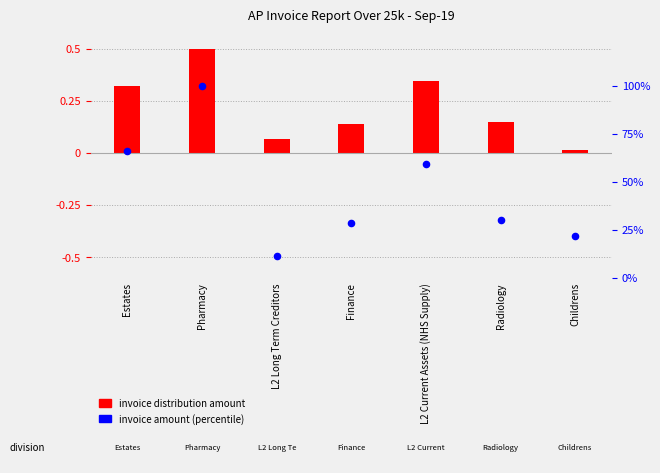

What is the ratio of the value at L2 Current Assets (NHS Supply) to the value at Radiology?

2.0